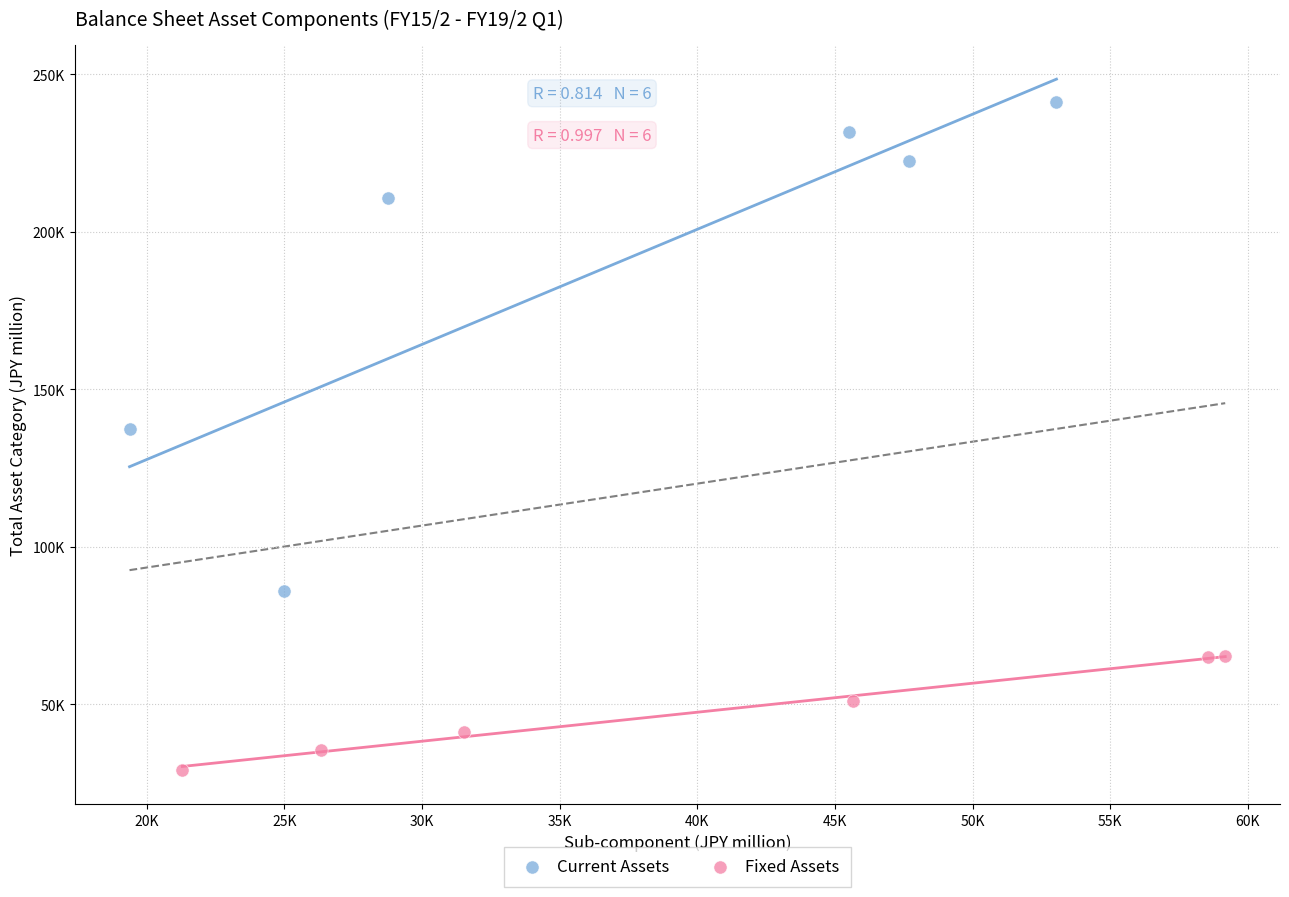

Which series has the largest Y range (max minus min)?

Current Assets